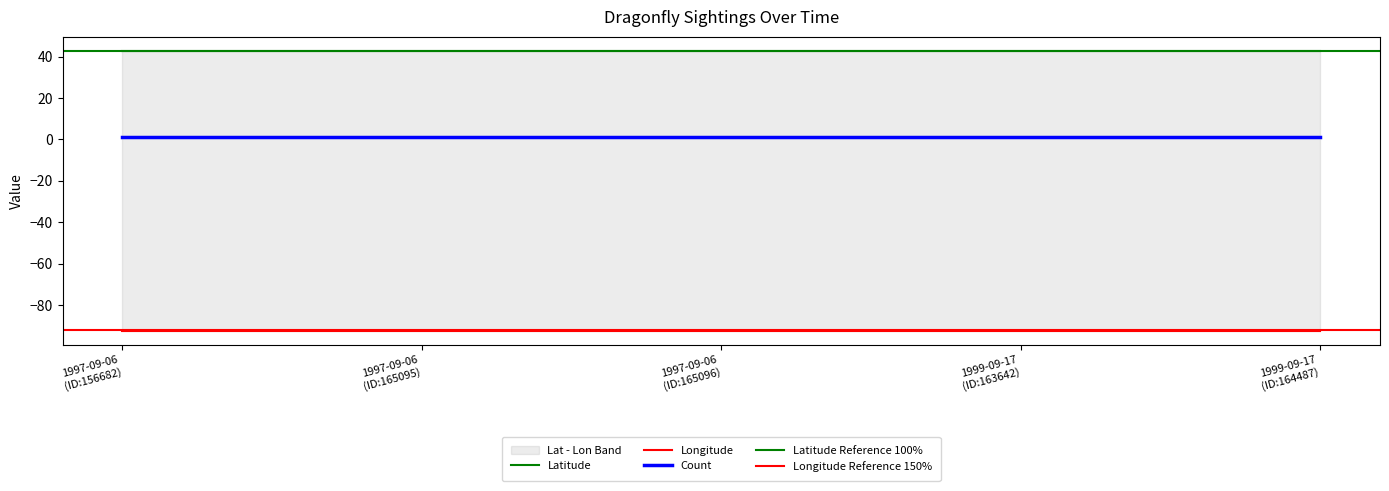

Is this an area chart (filled region under the line)?

No